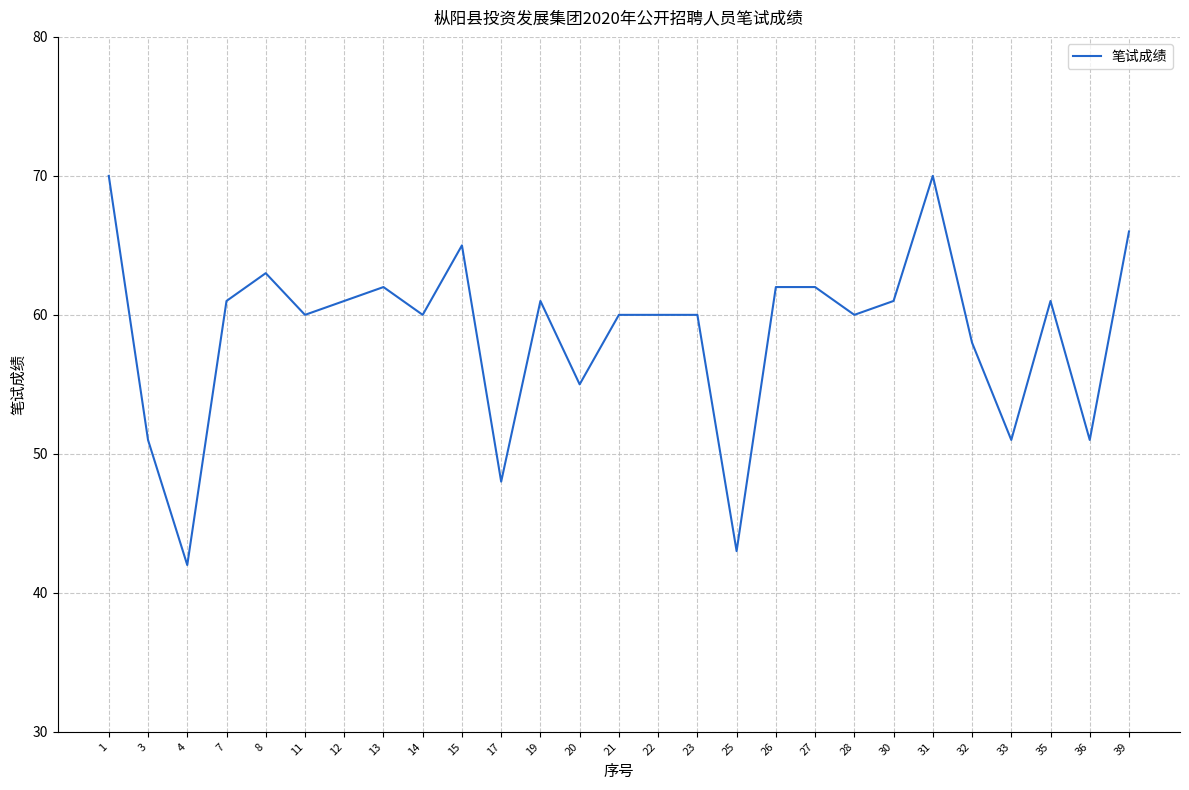

What is the approximate value at 1?

70